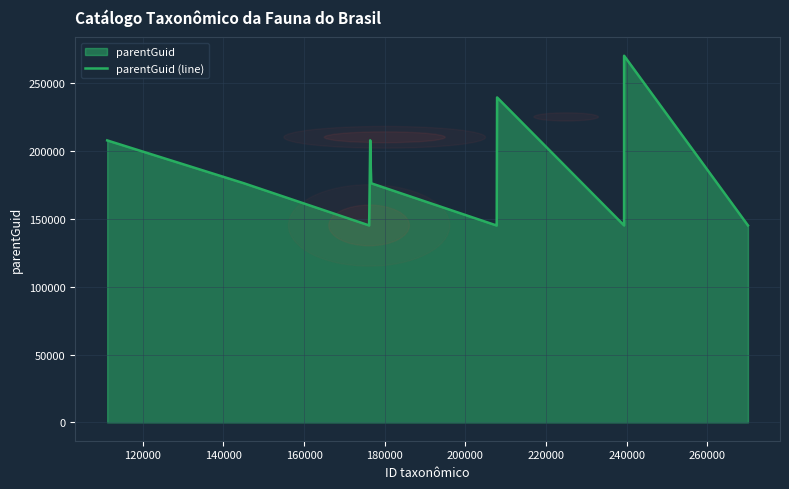

Does the chart display data point markers on the line(s)?

No